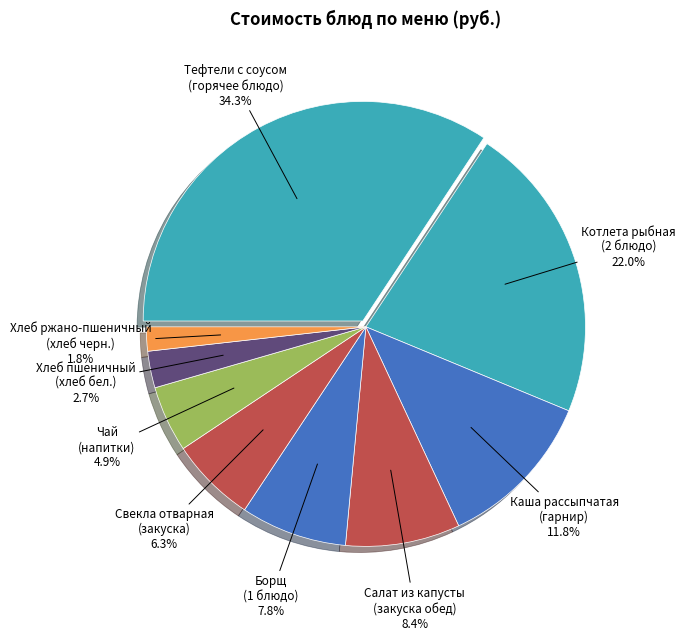

How many slices are in this pie chart?

9